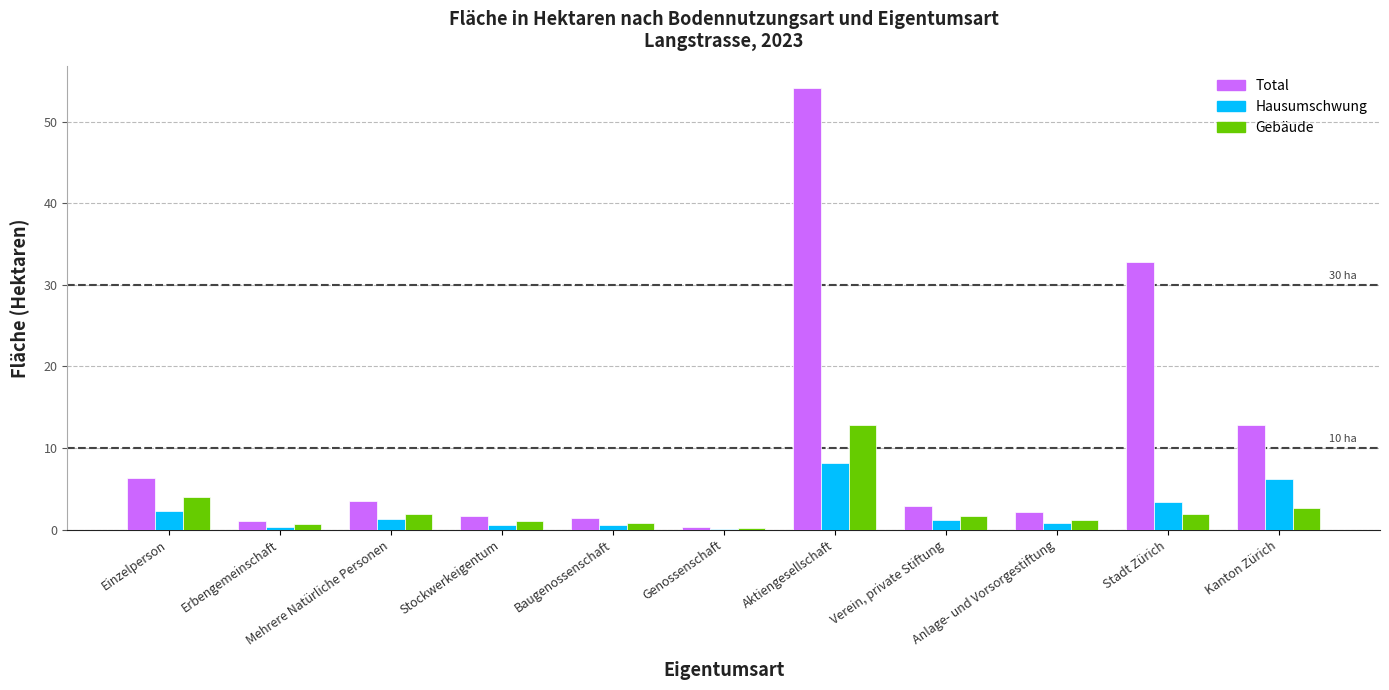

At which label is Total closest to 27?

Stadt Zürich